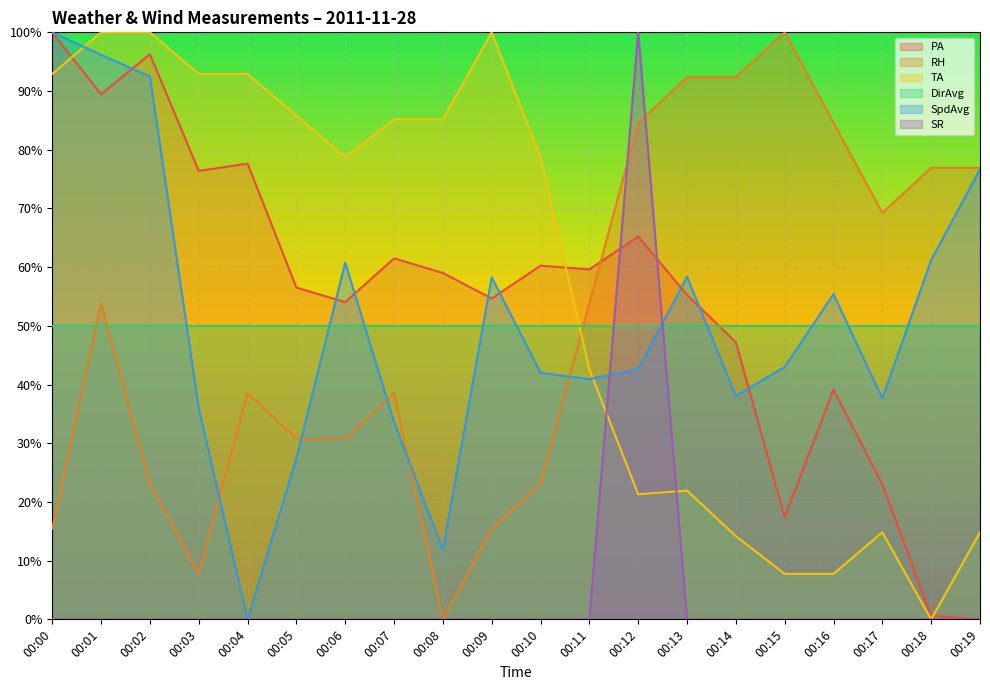

Which category has the lowest value in the SpdAvg series?

00:04